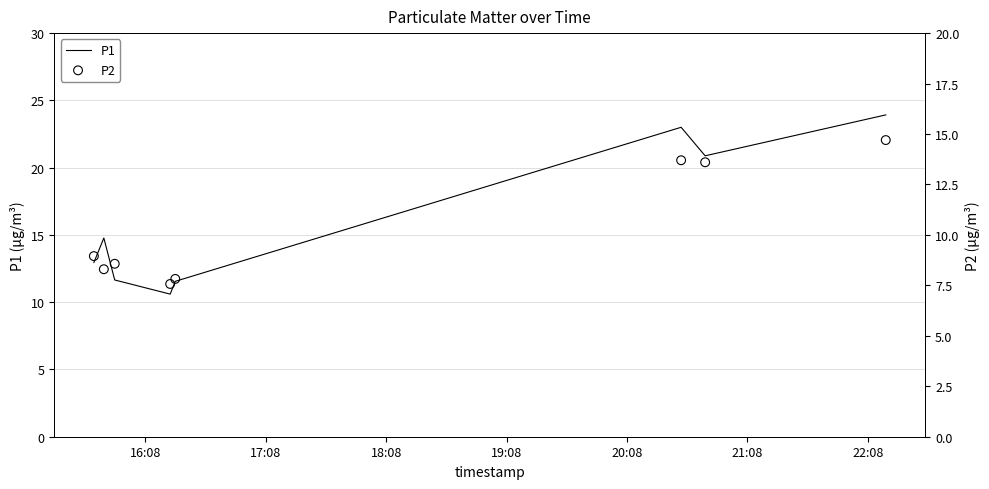

What is the maximum value for P1?

23.9